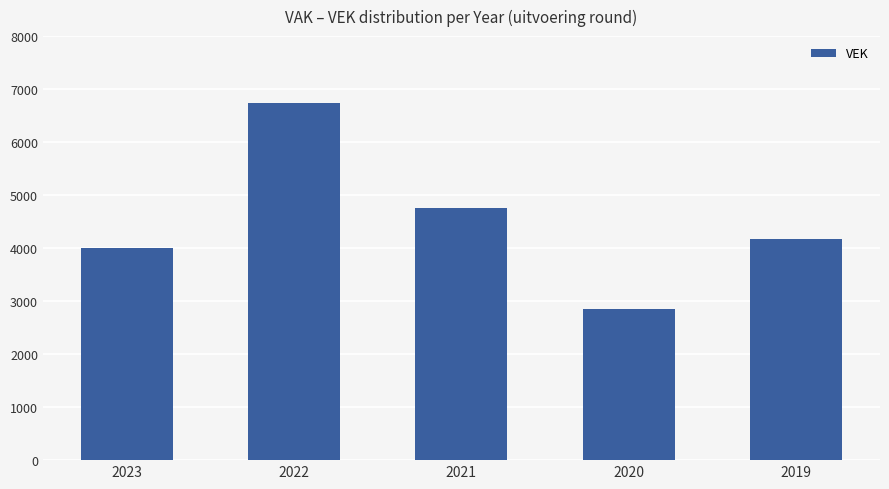

At which category does the chart reach its peak across all series?

2022